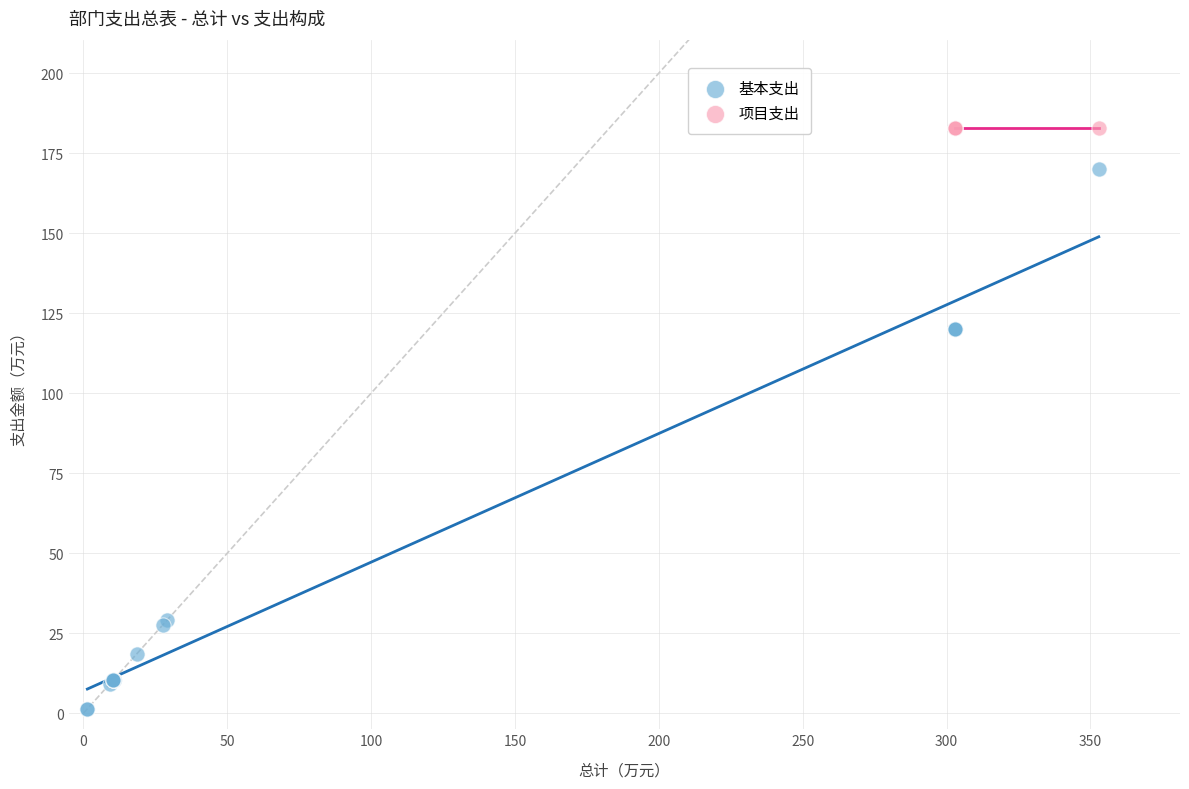

Which series contains the lowest Y value?

基本支出